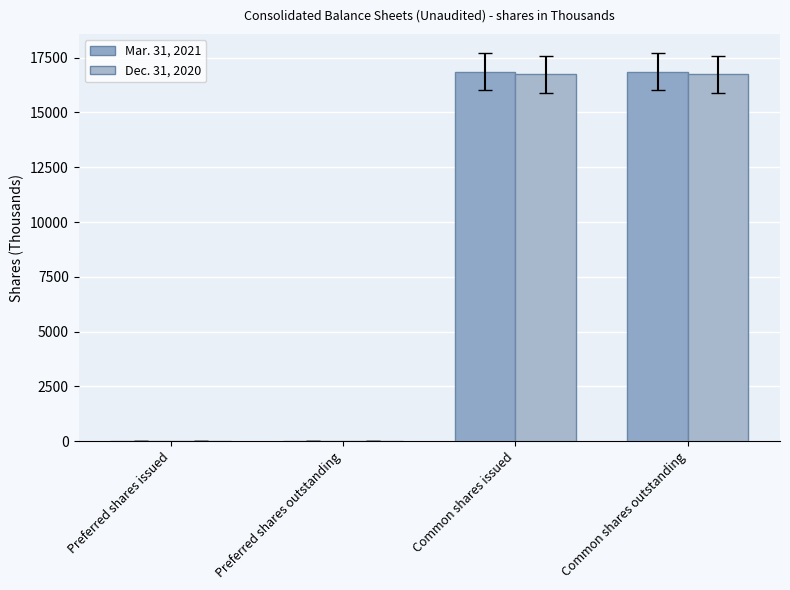

What is the value of the Mar. 31, 2021 bar at the 3rd from the left?

16850